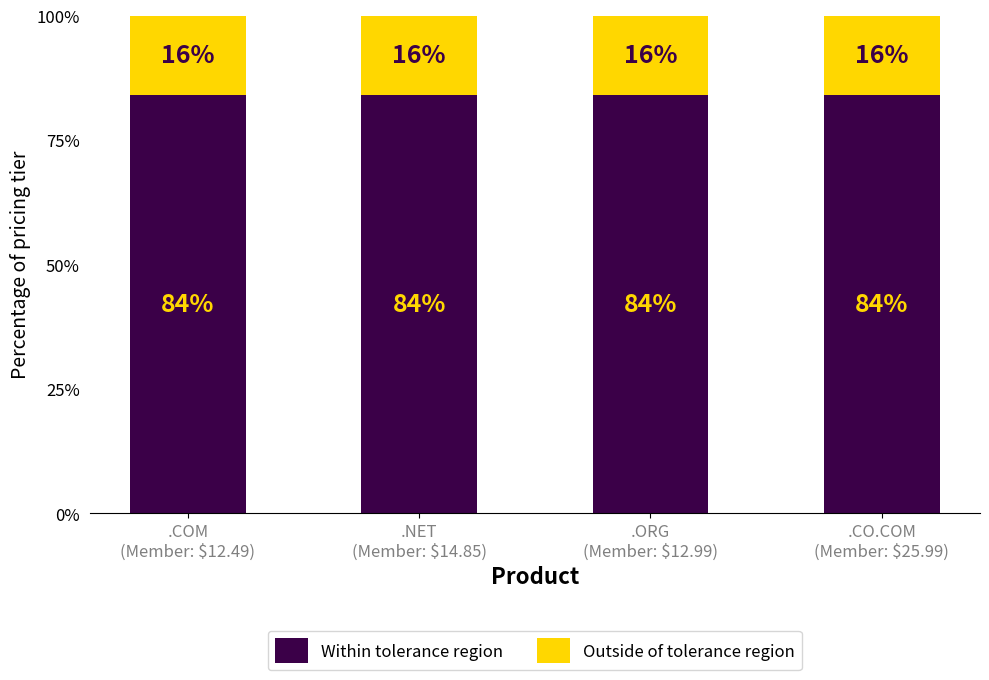

How many Within tolerance region values are between 83 and 84?

4